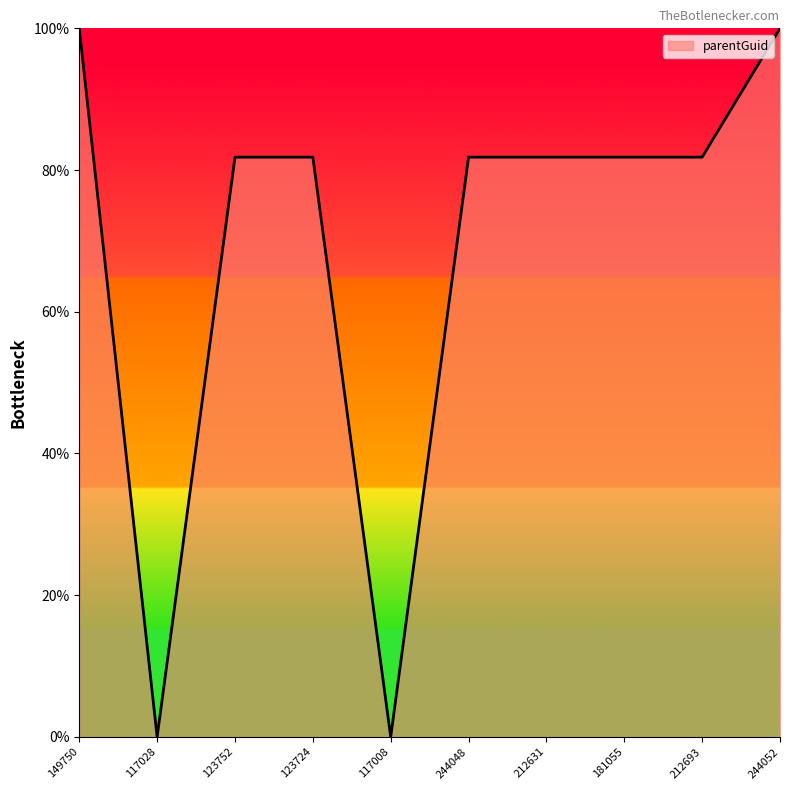

Reading left to right, transcribe all the data shown in this chart.

149750=100.0	117028=0.0	123752=81.8	123724=81.8	117008=0.0	244048=81.8	212631=81.8	181055=81.8	212693=81.8	244052=100.0